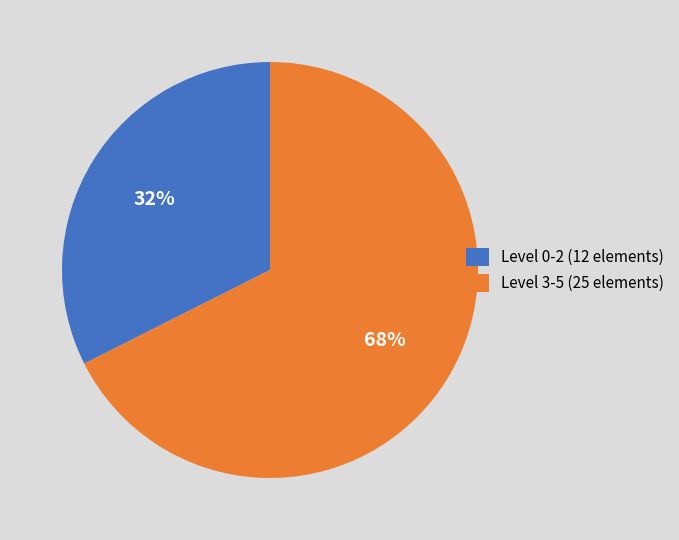

Which slice is the smallest?

Level 0-2 (12 elements)